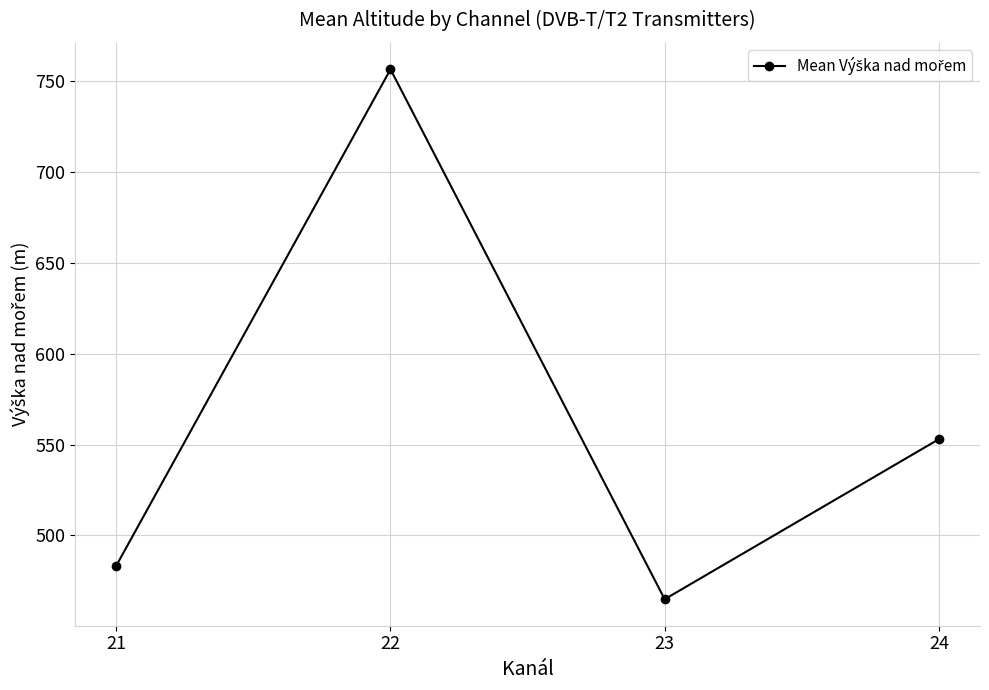

What is the value of the 3rd point from the left?

464.9